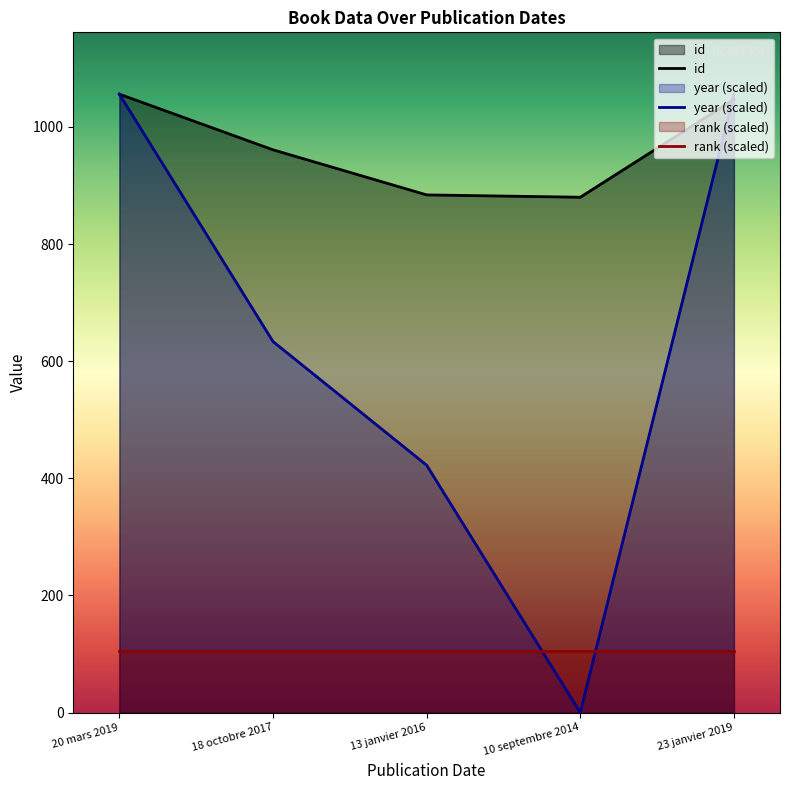

True or false: year has a value of -732.9 at 10 septembre 2014.

False